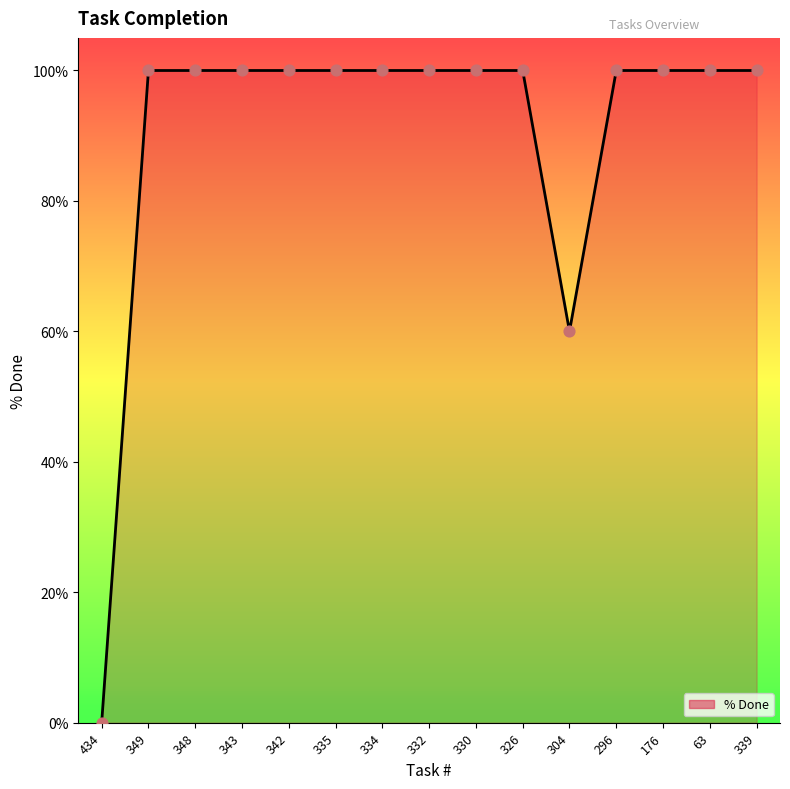

What is the ratio of the value at 176 to the value at 63?

1.0